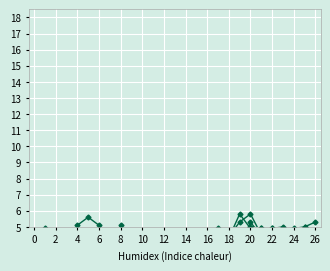

The col_13 series shows 7.8 at 6. True or false?

False